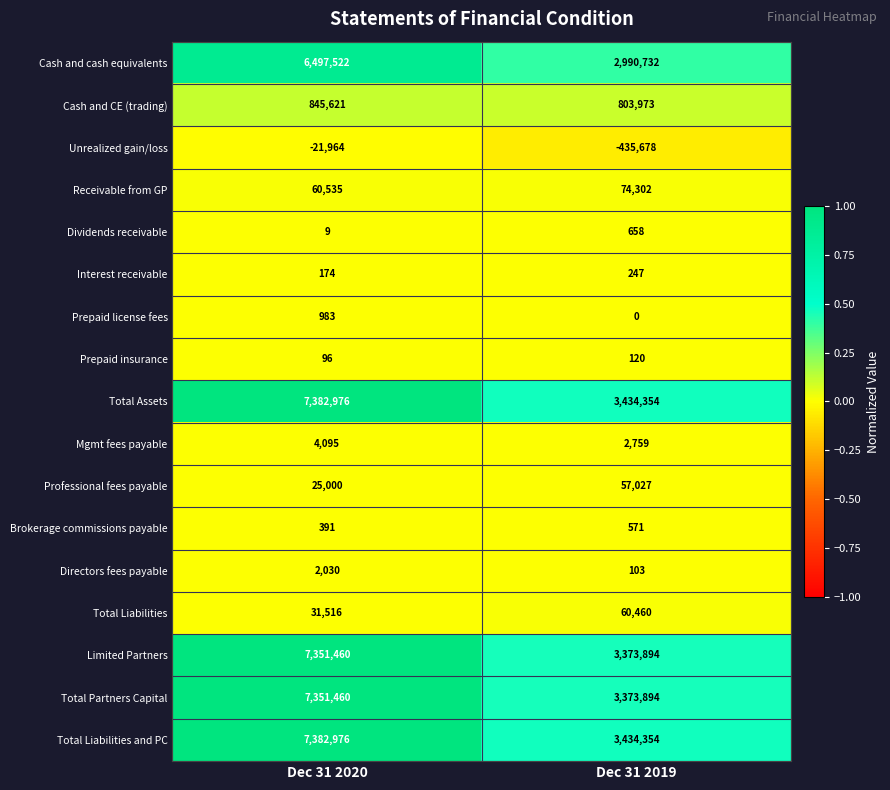

What is the sum of the Prepaid insurance values at Dec 31 2019 and Dec 31 2020?

216